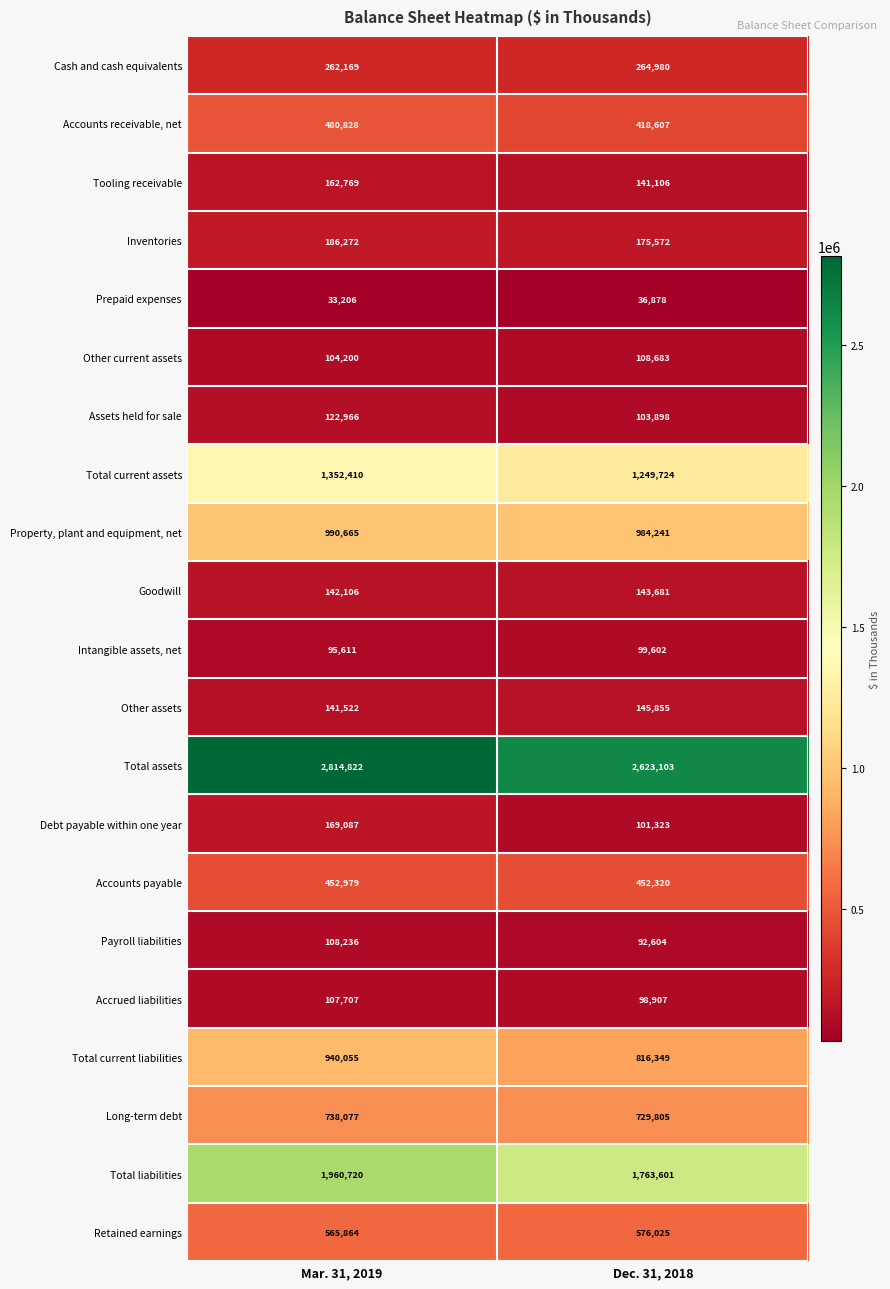

Count the number of categories in the chart.

2